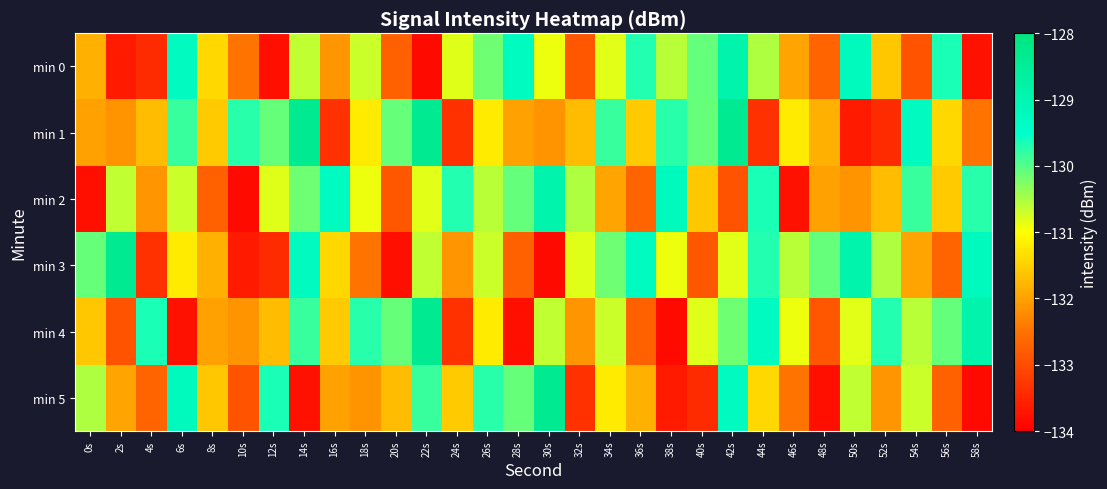

Reading left to right, extract all data points from this chart.

min 0: 0s=-131.8	2s=-133.7	4s=-133.4	6s=-129.3	8s=-131.4	10s=-132.5	12s=-133.8	14s=-130.6	16s=-132.1	18s=-130.7	20s=-132.7	22s=-133.9	24s=-130.8	26s=-130.1	28s=-129.3	30s=-130.9	32s=-132.9	34s=-130.8	36s=-129.7	38s=-130.6	40s=-130.1	42s=-128.9	44s=-130.5	46s=-132.0	48s=-132.7	50s=-129.2	52s=-131.6	54s=-132.9	56s=-129.7	58s=-133.8
min 1: 0s=-132.0	2s=-132.1	4s=-131.7	6s=-129.8	8s=-131.5	10s=-129.7	12s=-130.1	14s=-128.4	16s=-133.4	18s=-131.2	20s=-130.1	22s=-128.4	24s=-133.4	26s=-131.2	28s=-132.0	30s=-132.1	32s=-131.7	34s=-129.8	36s=-131.5	38s=-129.7	40s=-130.1	42s=-128.4	44s=-133.4	46s=-131.2	48s=-131.8	50s=-133.7	52s=-133.4	54s=-129.3	56s=-131.4	58s=-132.5
min 2: 0s=-133.8	2s=-130.6	4s=-132.1	6s=-130.7	8s=-132.7	10s=-133.9	12s=-130.8	14s=-130.1	16s=-129.3	18s=-130.9	20s=-132.9	22s=-130.8	24s=-129.7	26s=-130.6	28s=-130.1	30s=-128.9	32s=-130.5	34s=-132.0	36s=-132.7	38s=-129.2	40s=-131.6	42s=-132.9	44s=-129.7	46s=-133.8	48s=-132.0	50s=-132.1	52s=-131.7	54s=-129.8	56s=-131.5	58s=-129.7
min 3: 0s=-130.1	2s=-128.4	4s=-133.4	6s=-131.2	8s=-131.8	10s=-133.7	12s=-133.4	14s=-129.3	16s=-131.4	18s=-132.5	20s=-133.8	22s=-130.6	24s=-132.1	26s=-130.7	28s=-132.7	30s=-133.9	32s=-130.8	34s=-130.1	36s=-129.3	38s=-130.9	40s=-132.9	42s=-130.8	44s=-129.7	46s=-130.6	48s=-130.1	50s=-128.9	52s=-130.5	54s=-132.0	56s=-132.7	58s=-129.2
min 4: 0s=-131.6	2s=-132.9	4s=-129.7	6s=-133.8	8s=-132.0	10s=-132.1	12s=-131.7	14s=-129.8	16s=-131.5	18s=-129.7	20s=-130.1	22s=-128.4	24s=-133.4	26s=-131.2	28s=-133.8	30s=-130.6	32s=-132.1	34s=-130.7	36s=-132.7	38s=-133.9	40s=-130.8	42s=-130.1	44s=-129.3	46s=-130.9	48s=-132.9	50s=-130.8	52s=-129.7	54s=-130.6	56s=-130.1	58s=-128.9
min 5: 0s=-130.5	2s=-132.0	4s=-132.7	6s=-129.2	8s=-131.6	10s=-132.9	12s=-129.7	14s=-133.8	16s=-132.0	18s=-132.1	20s=-131.7	22s=-129.8	24s=-131.5	26s=-129.7	28s=-130.1	30s=-128.4	32s=-133.4	34s=-131.2	36s=-131.8	38s=-133.7	40s=-133.4	42s=-129.3	44s=-131.4	46s=-132.5	48s=-133.8	50s=-130.6	52s=-132.1	54s=-130.7	56s=-132.7	58s=-133.9